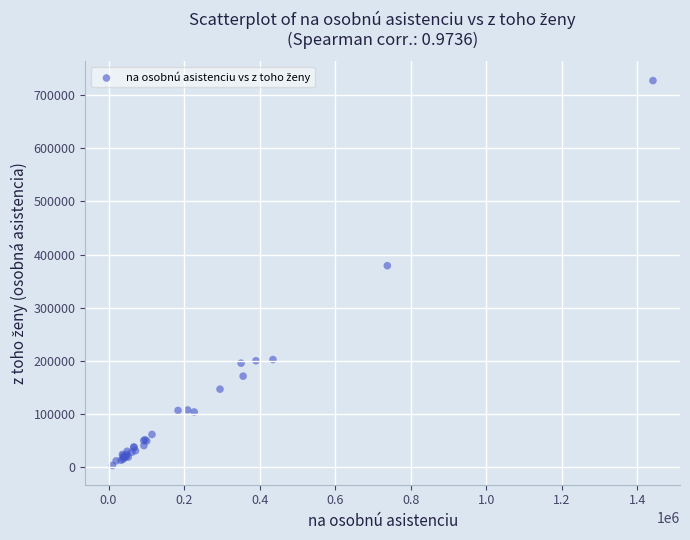

What Y value in the scatter plot is closest to 365333?

379168.5